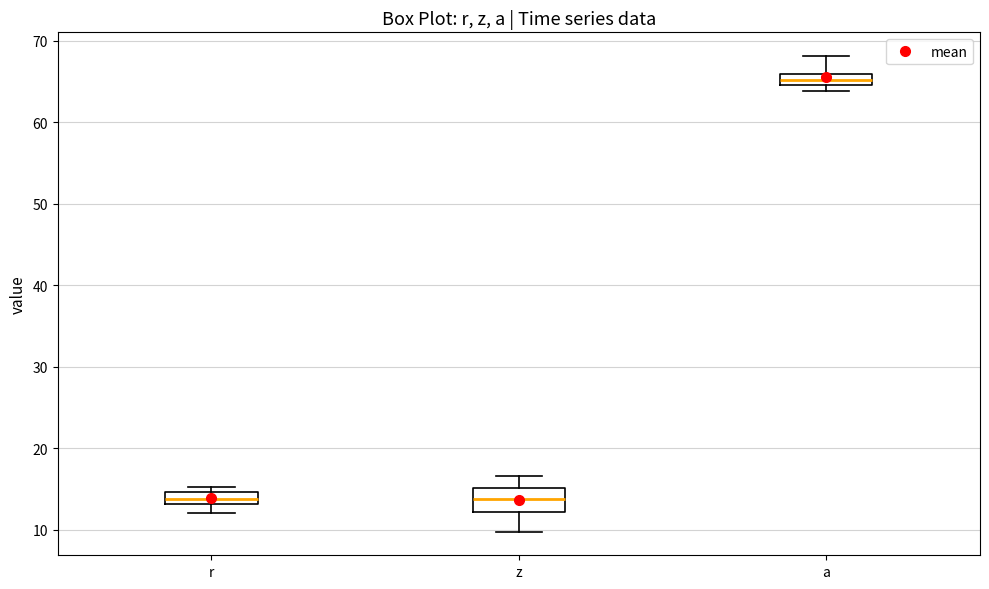

Which box is the tallest, from its lower edge to its upper edge?

z